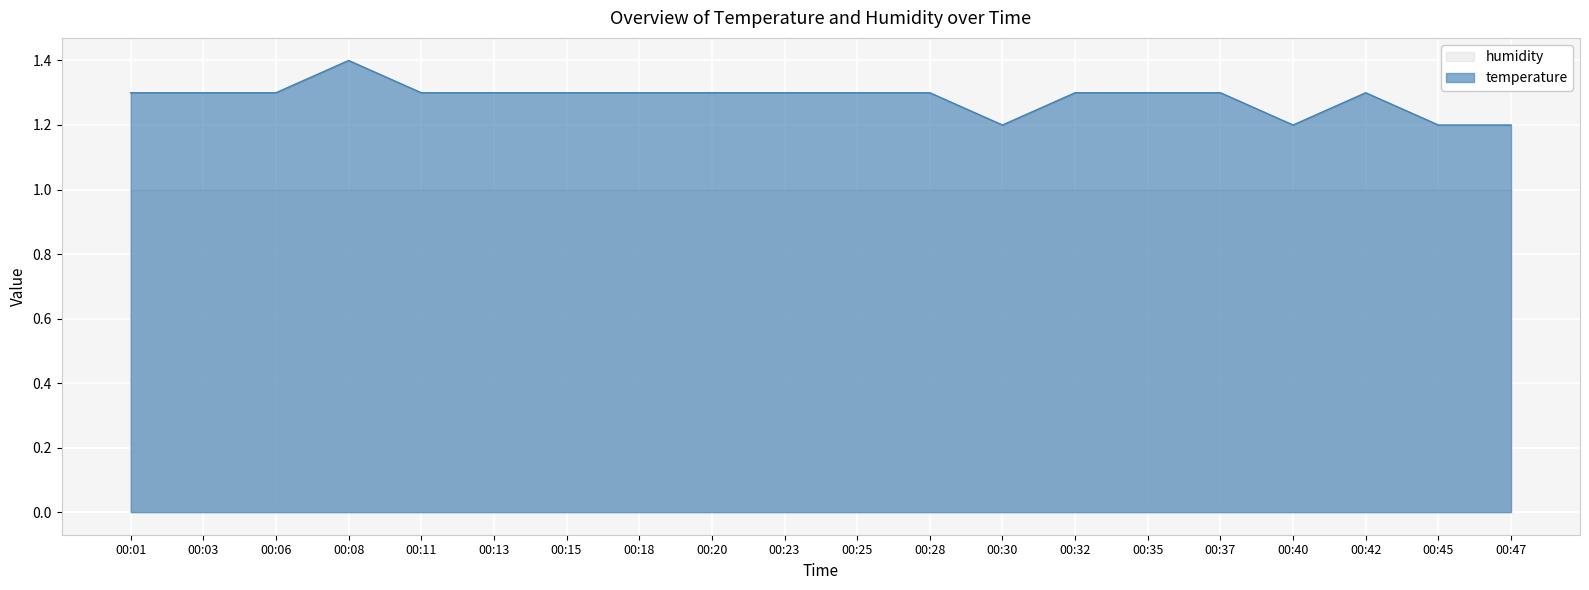

How many lines are shown in the chart?

2